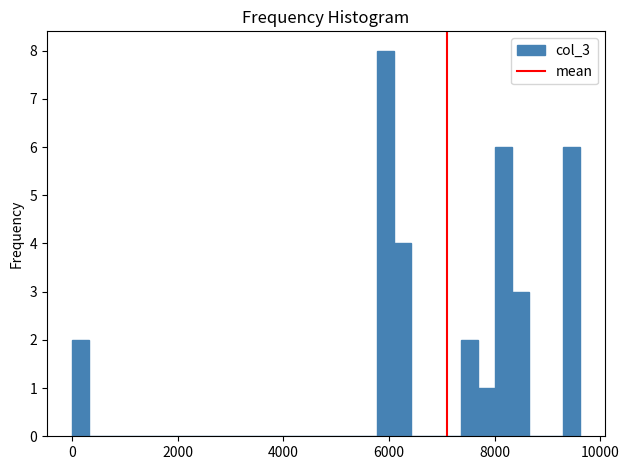

Around what value on the x-axis is the tallest bar? Give the approximate position of its centre, as read against the axis.

6000